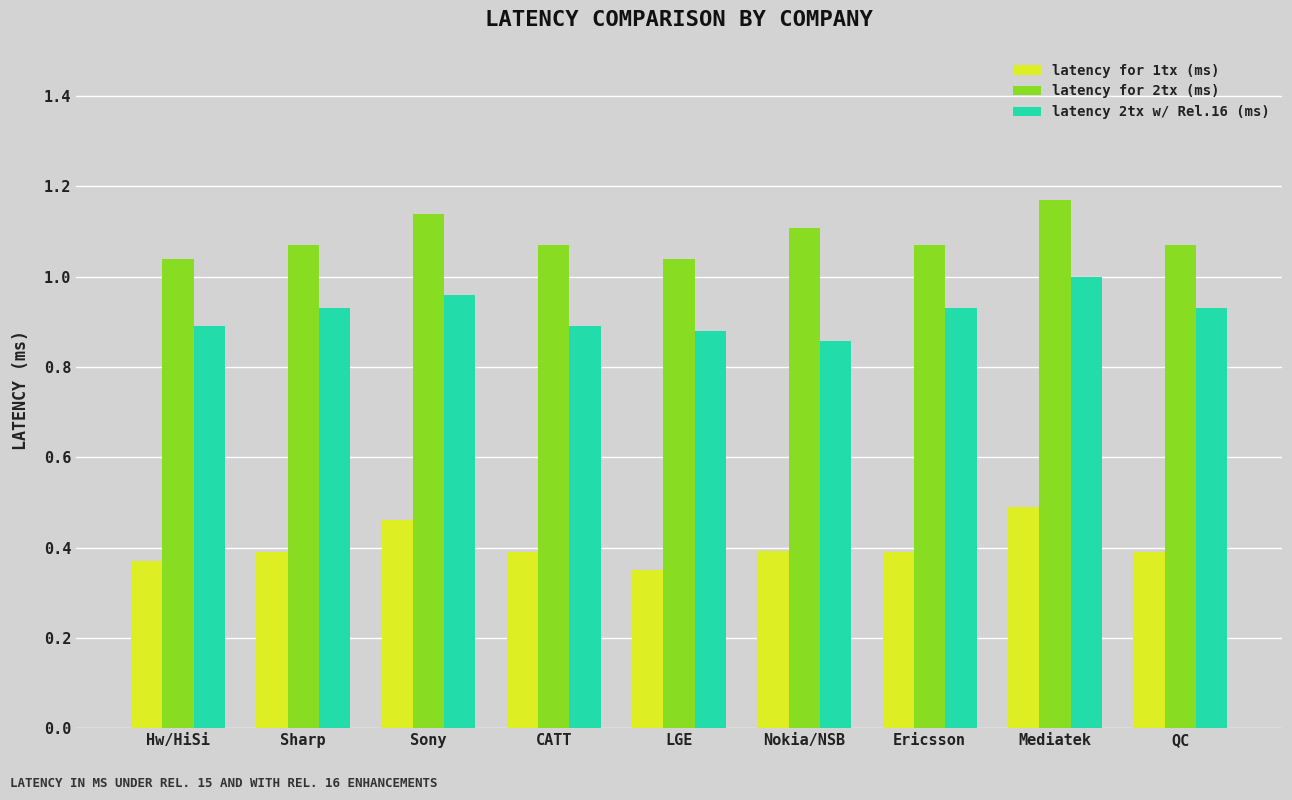

The value of latency for 1tx (ms) at QC is 0.4. True or false?

True